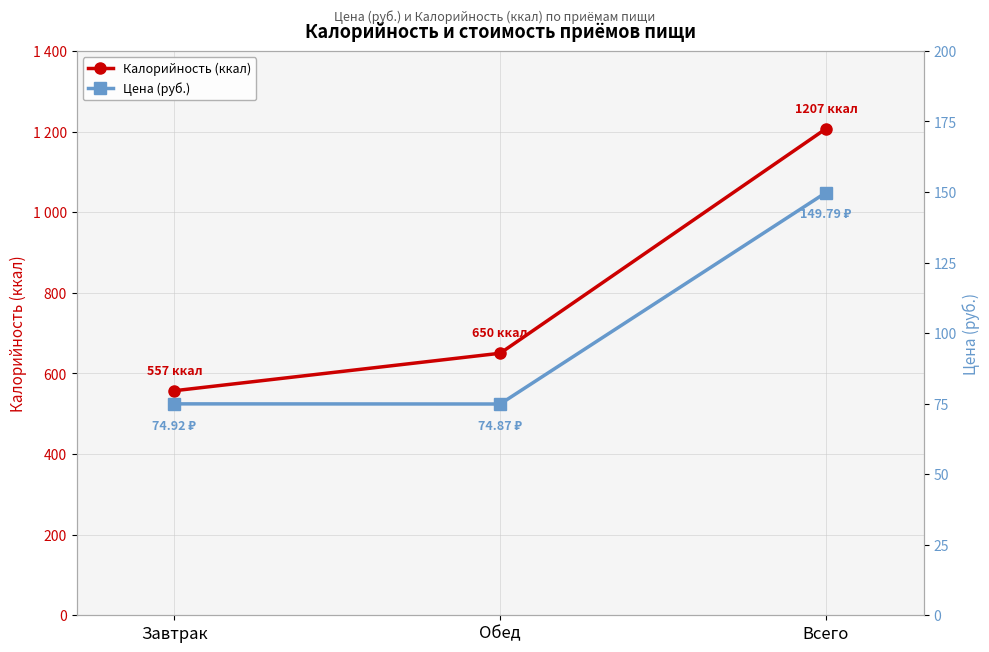

What is the value of the Цена (руб.) point at the 3rd from the left?

149.8